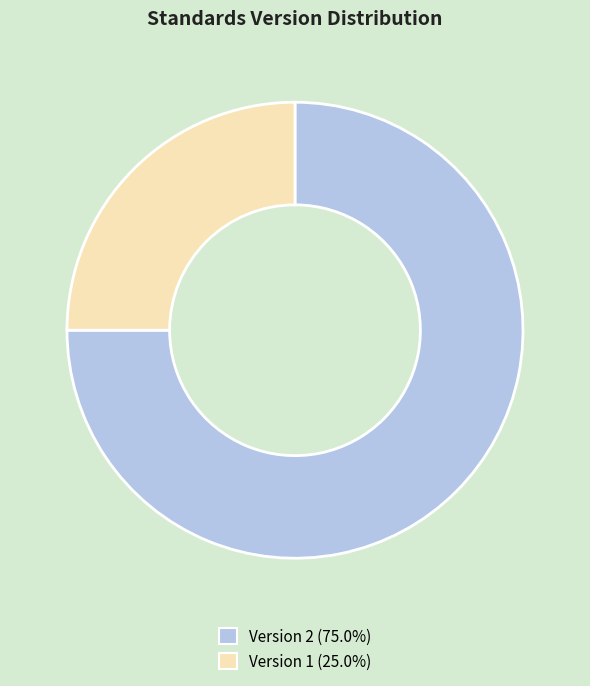

Does any single category account for the majority?

Yes